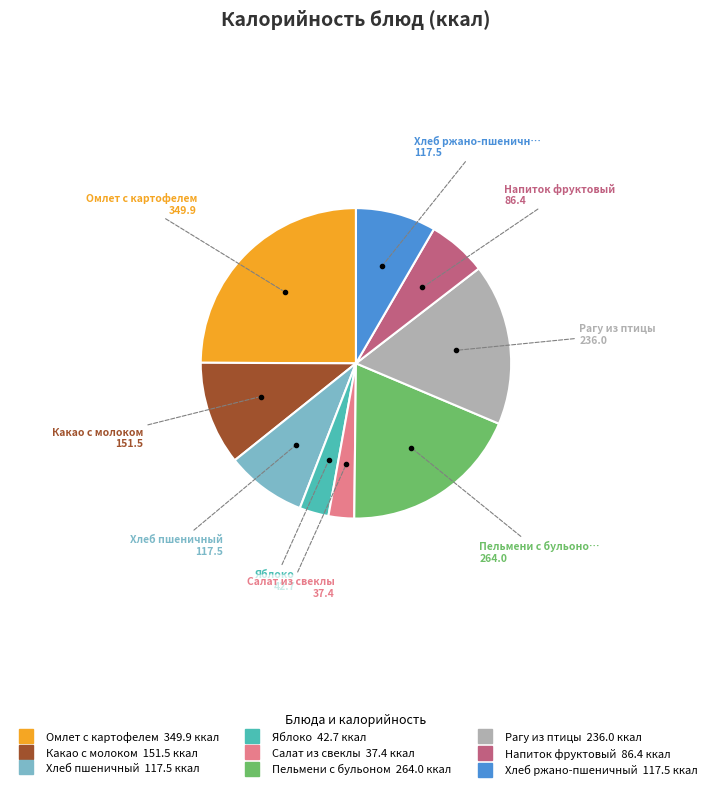

Between Рагу из птицы and Омлет с картофелем, which is larger?

Омлет с картофелем